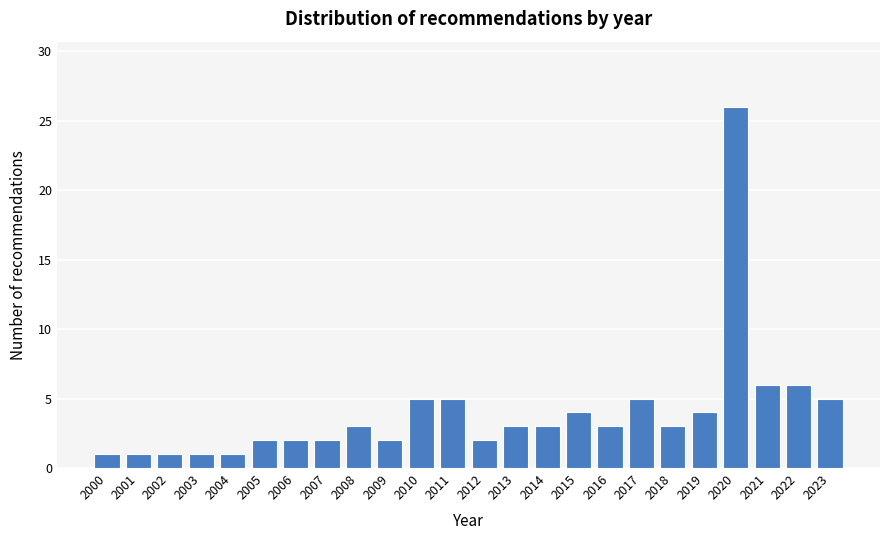

Reading left to right, list all the values displayed in this chart.

2000=1	2001=1	2002=1	2003=1	2004=1	2005=2	2006=2	2007=2	2008=3	2009=2	2010=5	2011=5	2012=2	2013=3	2014=3	2015=4	2016=3	2017=5	2018=3	2019=4	2020=26	2021=6	2022=6	2023=5